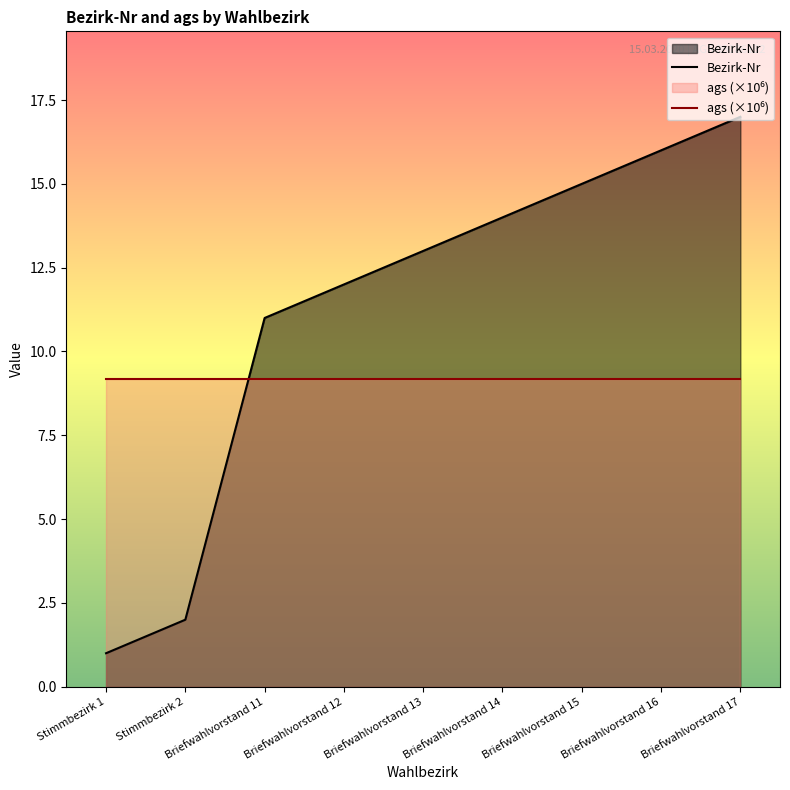

Reading left to right, transcribe all the data shown in this chart.

Bezirk-Nr: 1.0	2.0	11.0	12.0	13.0	14.0	15.0	16.0	17.0
ags (×10⁶): 9.2	9.2	9.2	9.2	9.2	9.2	9.2	9.2	9.2